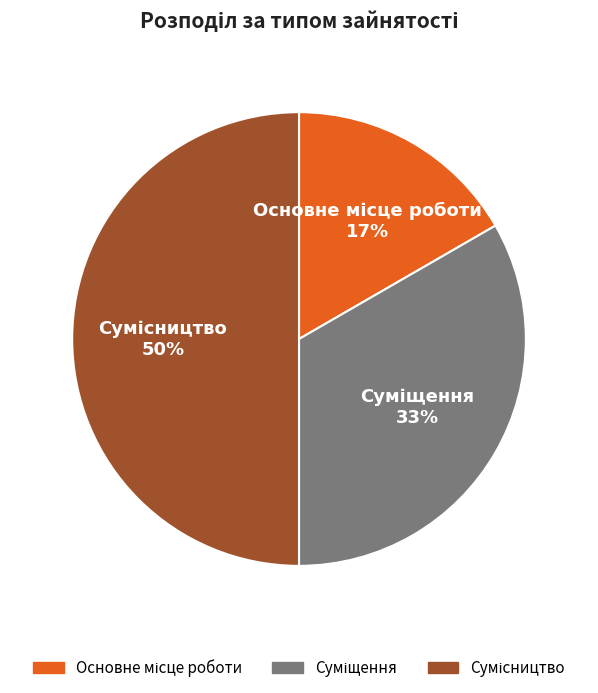

To the nearest percent, what is the average slice percentage?

33%